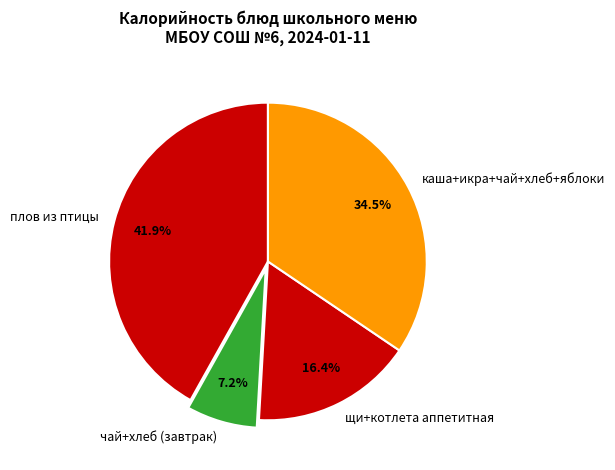

Does any single category account for the majority?

No